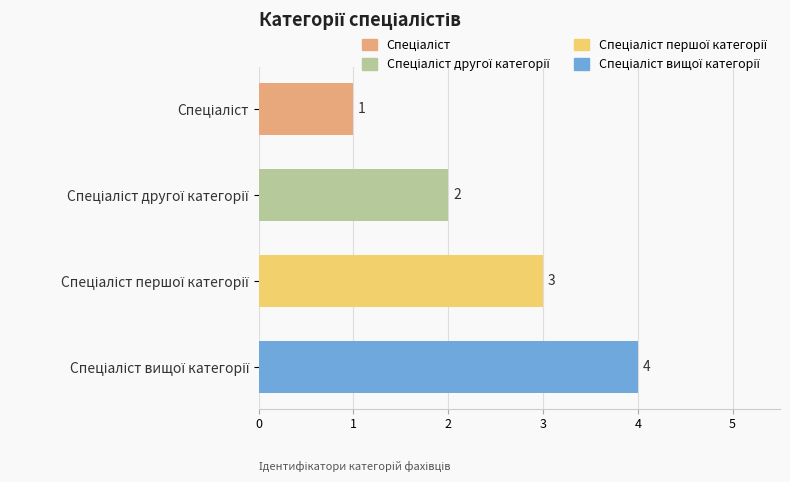

What is the difference between the maximum and minimum values?

3